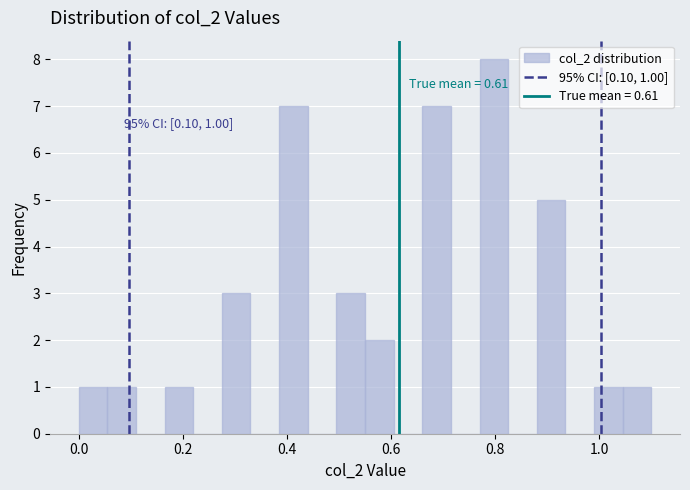

Around what value on the x-axis is the tallest bar? Give the approximate position of its centre, as read against the axis.

0.80